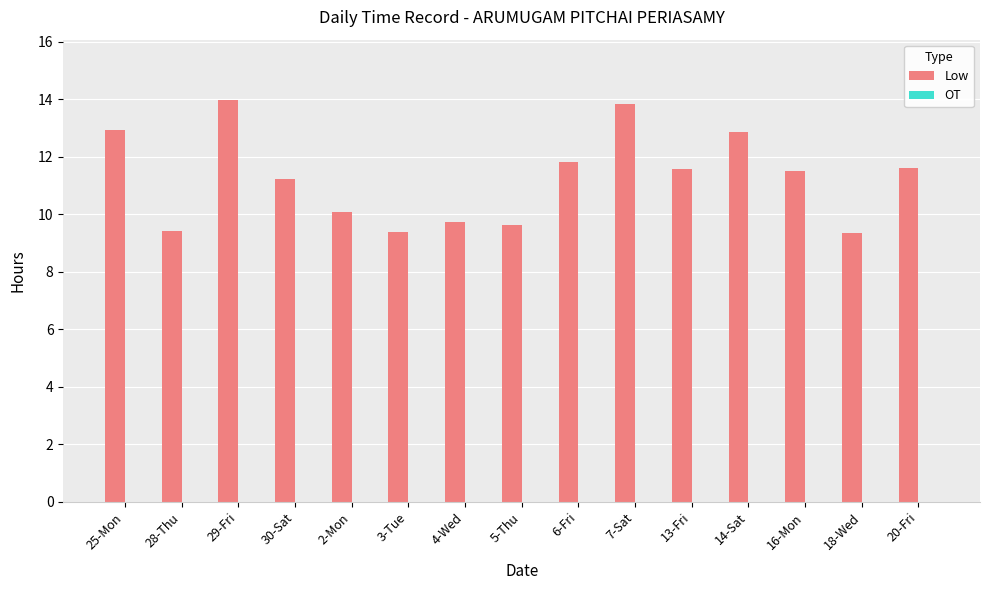

Between 14-Sat and 7-Sat, which is larger?

7-Sat